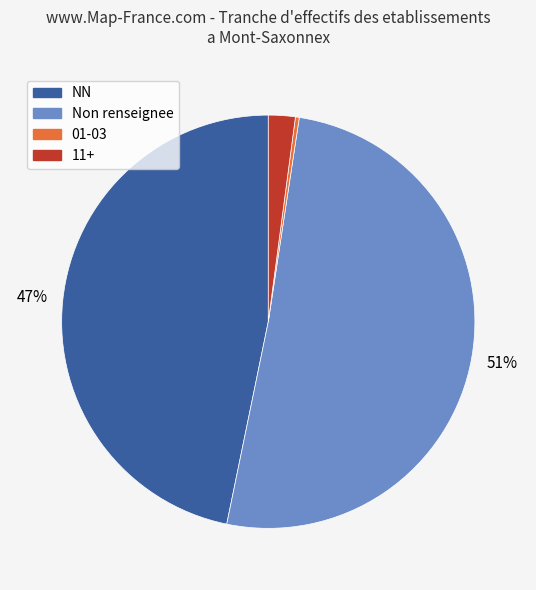

Is there a majority slice in this chart?

Yes